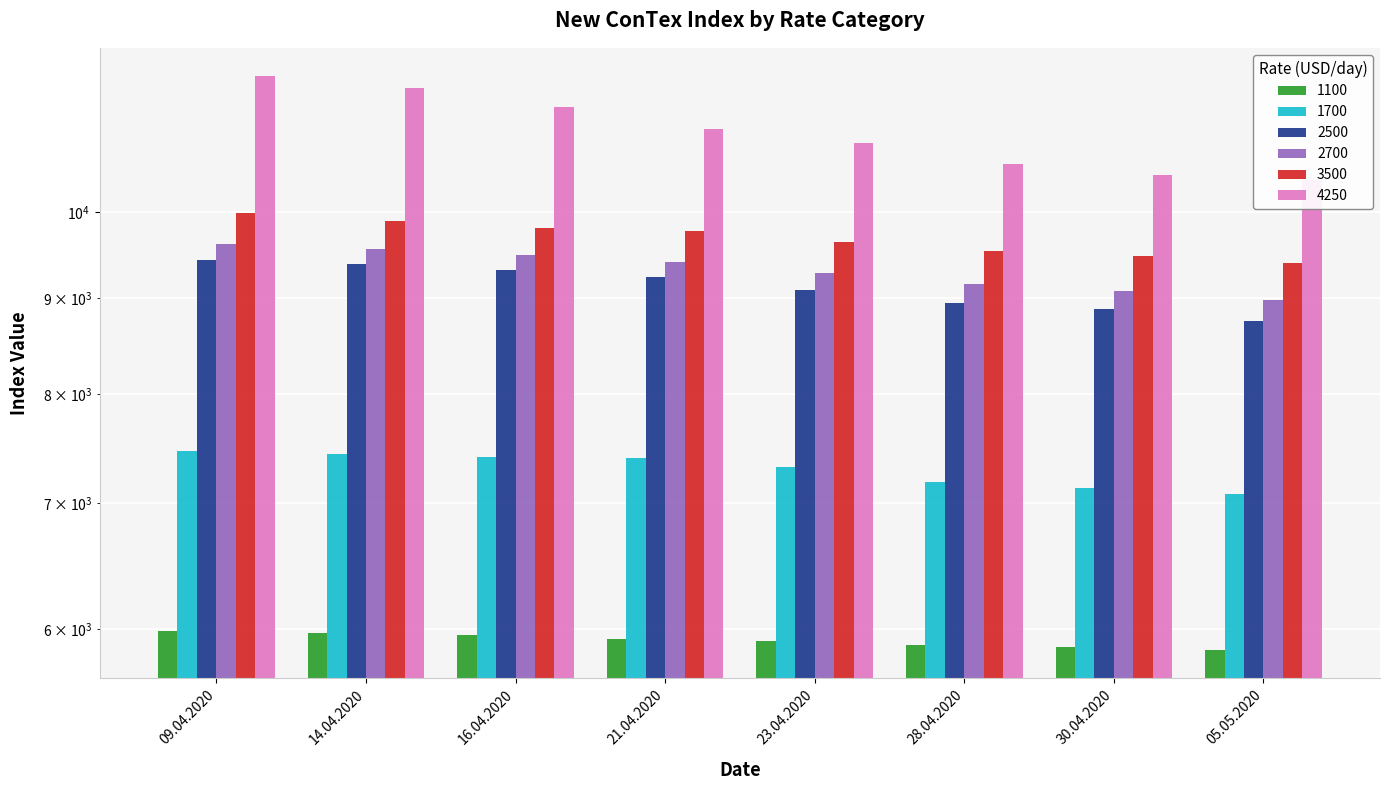

Where is 1100 nearest to the value 5921?

21.04.2020